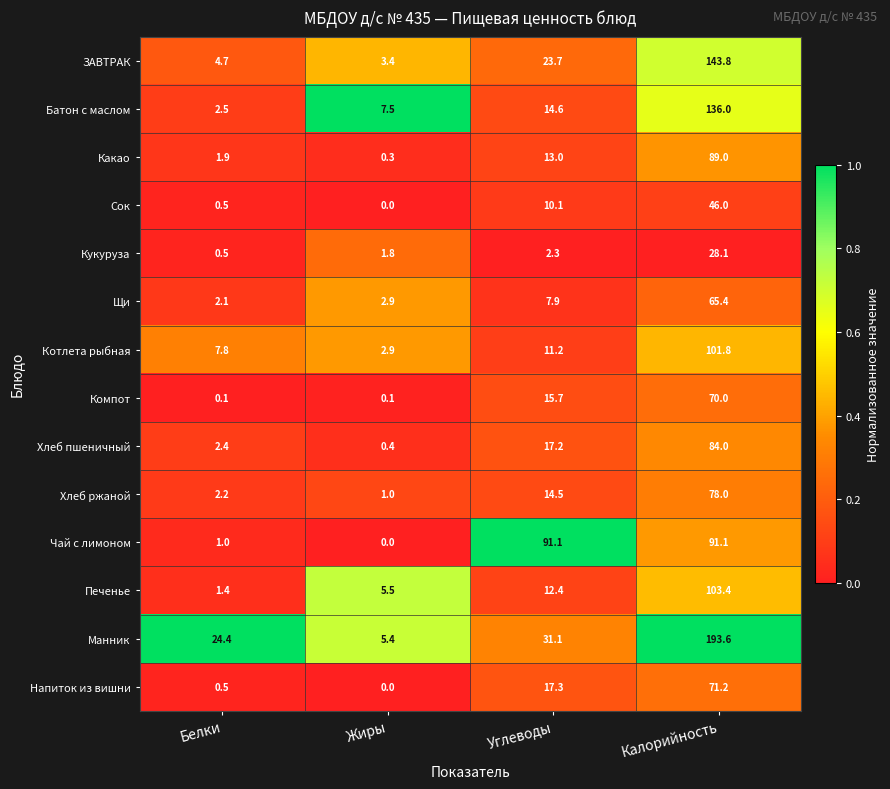

Which series has the largest total across all categories?

Манник